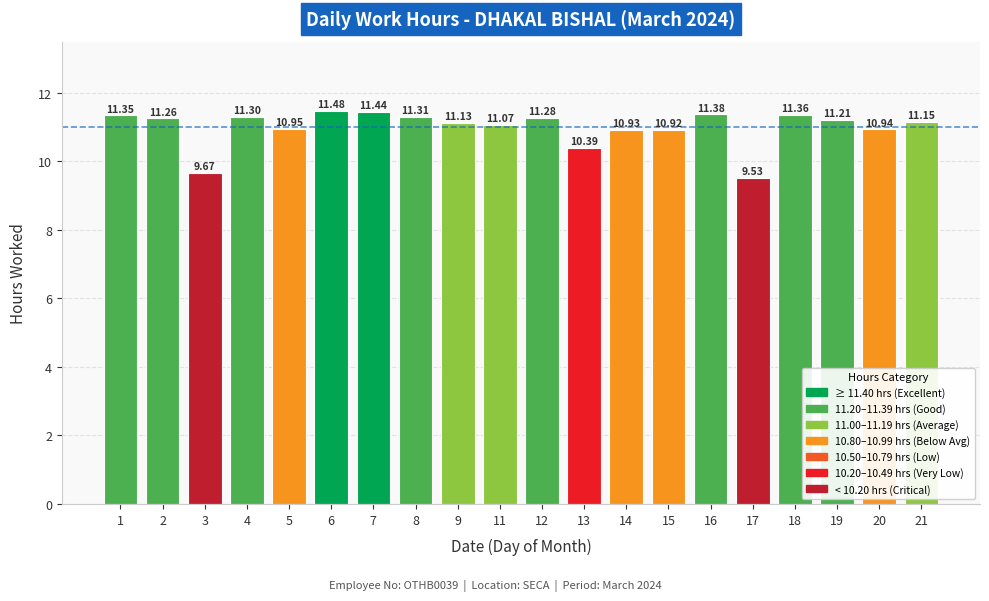

What is the difference between the values at 11 and 13?

0.7